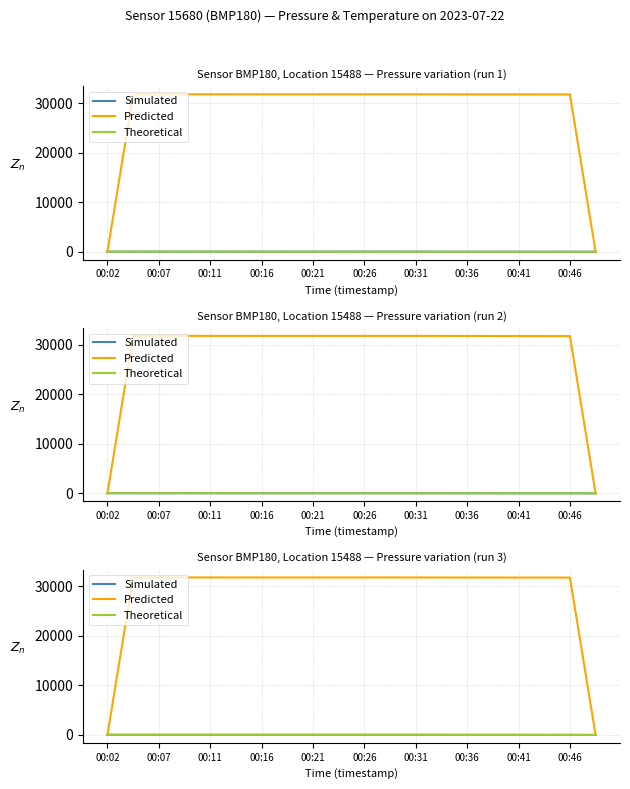

True or false: Simulated and Theoretical cross at least once.

False